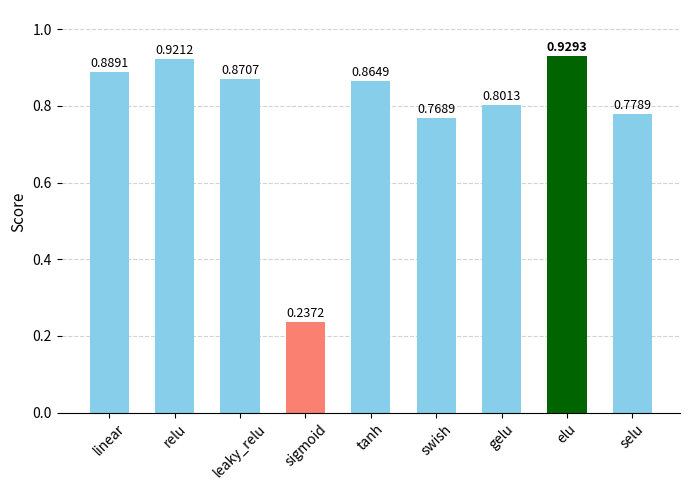

What is the label of the 9th bar from the left?

selu